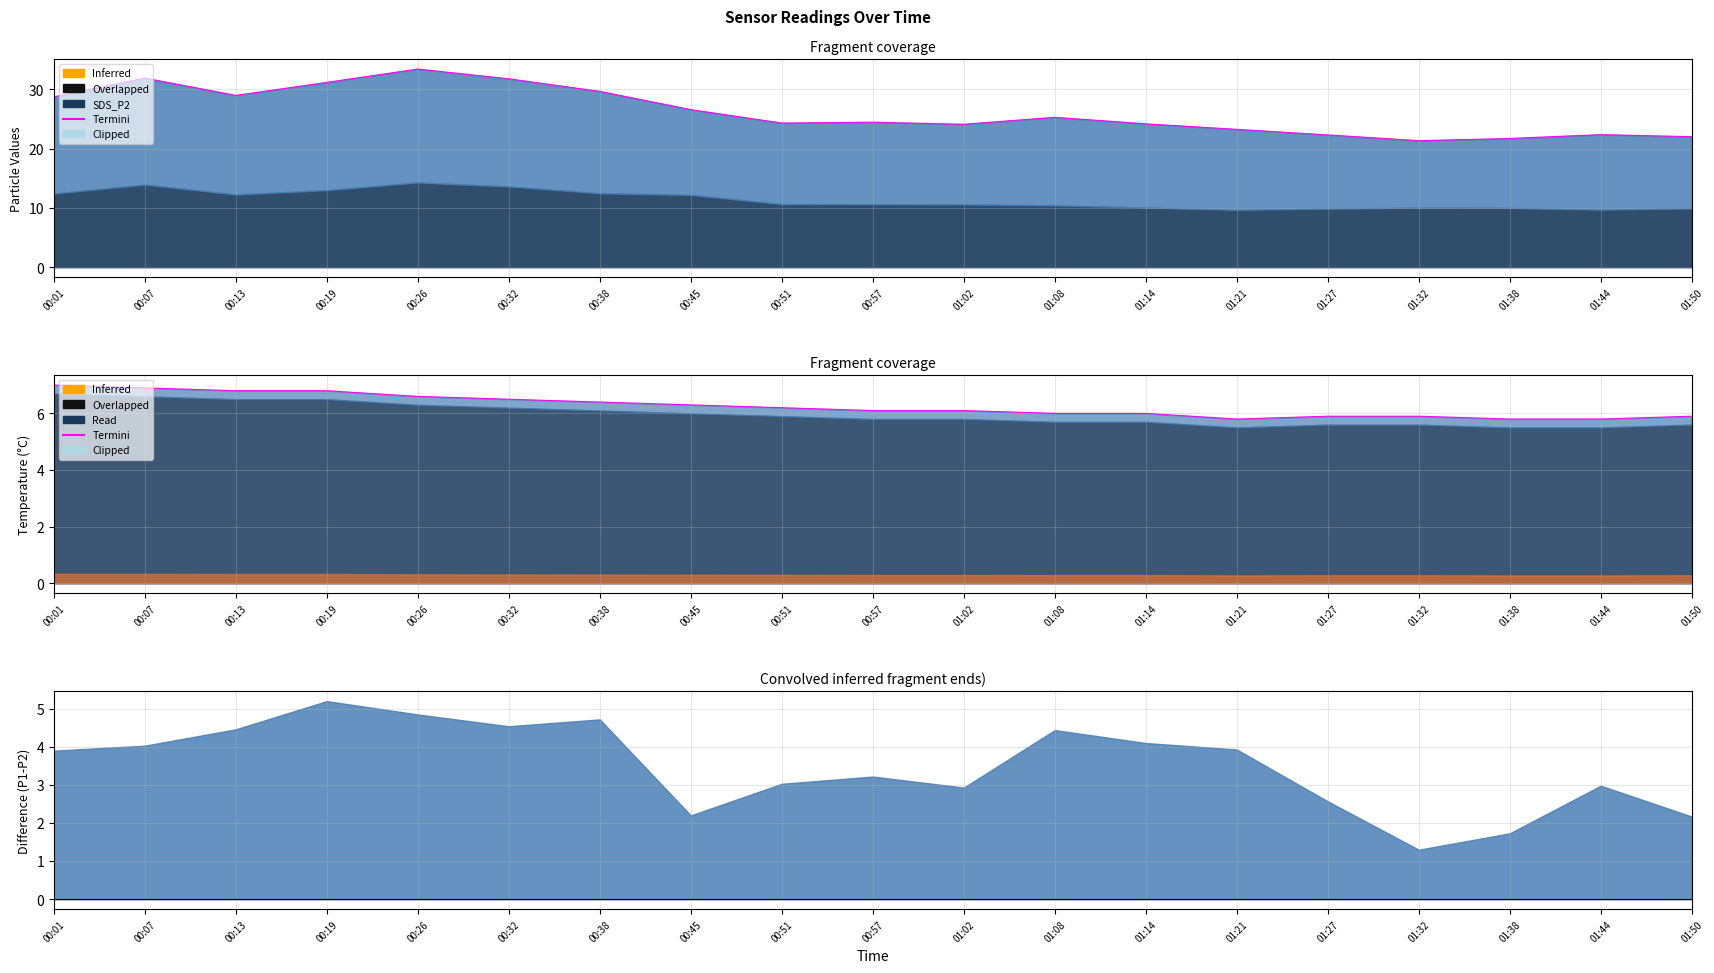

How many data points are less than 6?

6